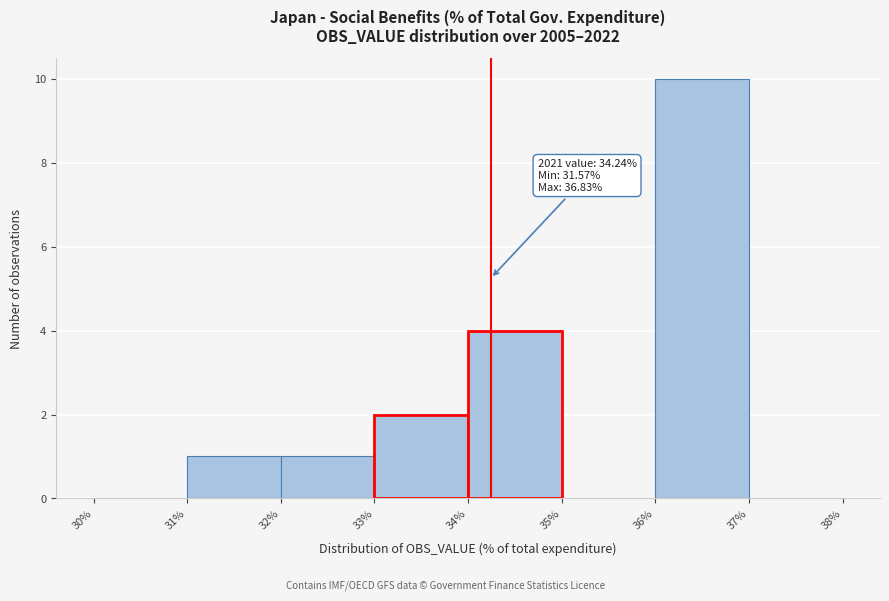

Over which range of the x-axis is the bar tallest?

36% to 37%